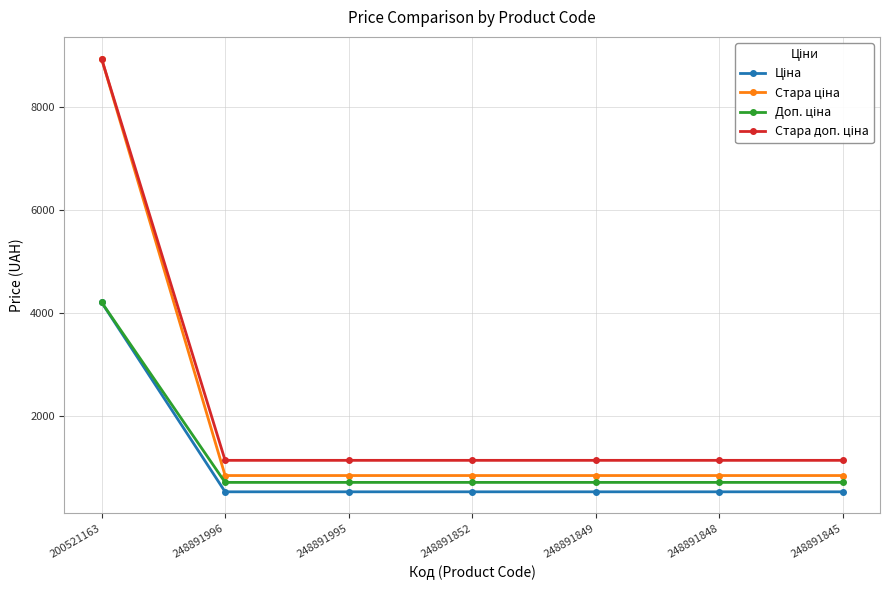

What is the greatest value displayed?

8946.3